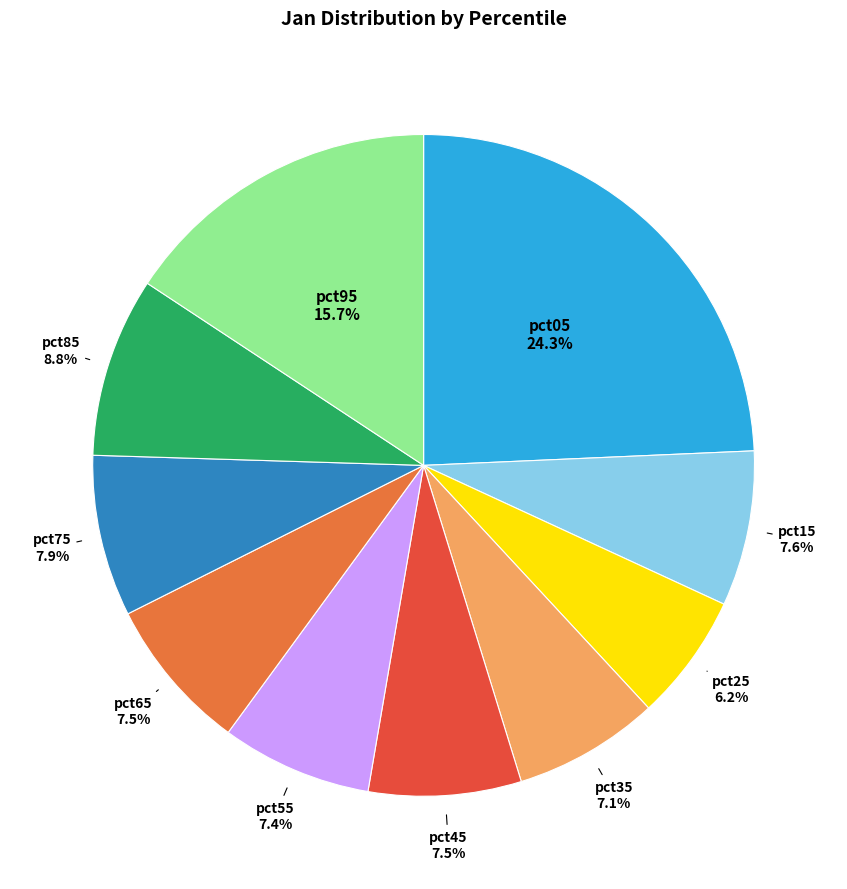

The pct25 slice represents 16% of the pie. True or false?

False